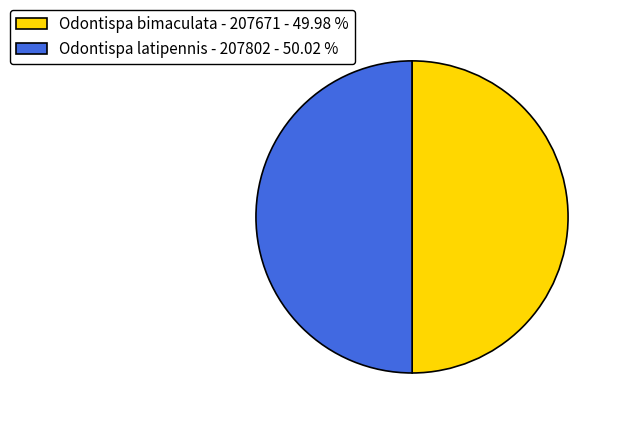

Approximately how many times larger is the value at Odontispa bimaculata - 207671 compared to Odontispa latipennis - 207802?

1.0